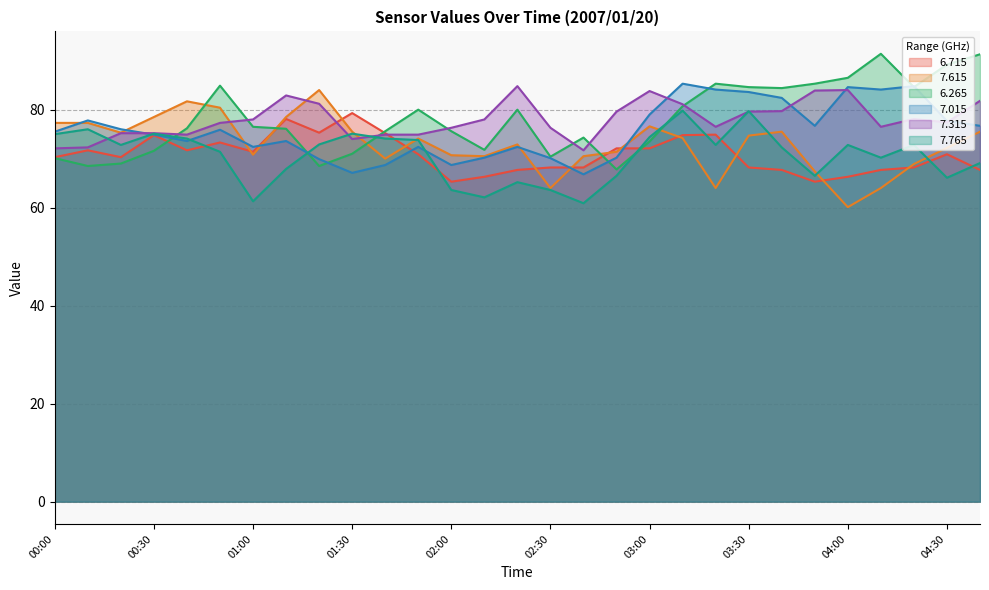

Which has a higher value, 00:00 or 01:00?

01:00